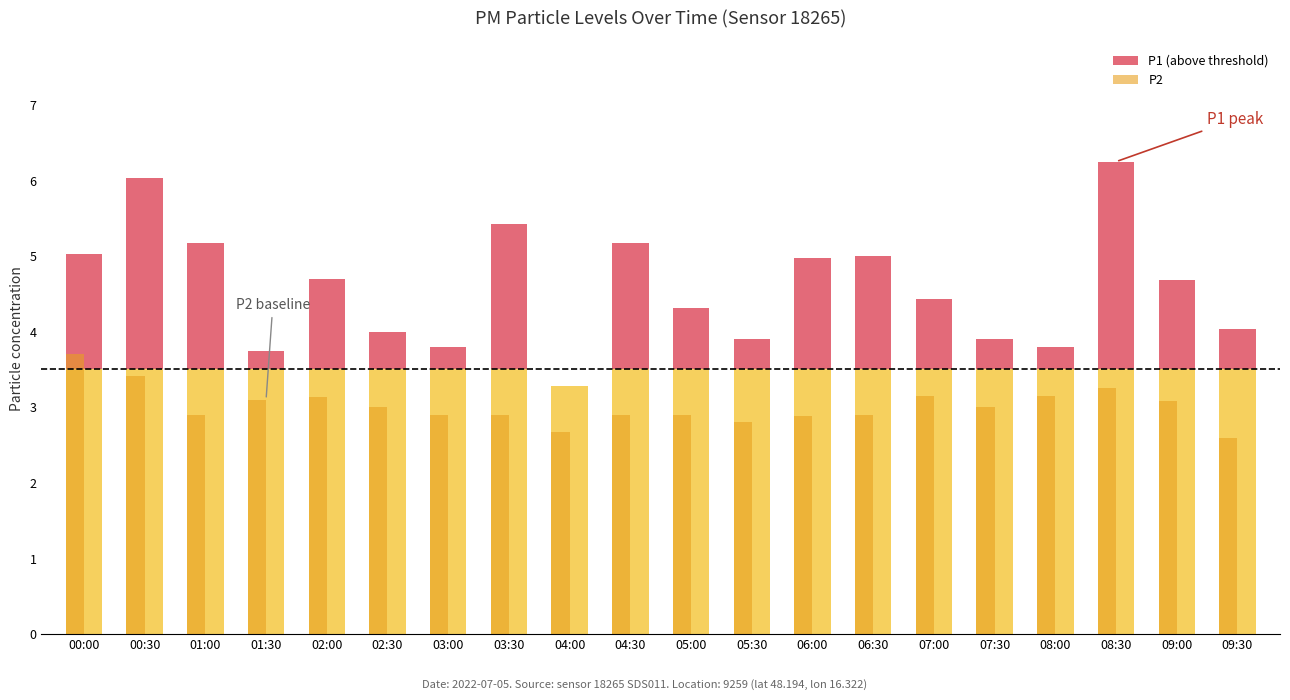

Reading left to right, transcribe all the data shown in this chart.

P1: 5.0	6.0	5.2	3.8	4.7	4.0	3.8	5.4	3.3	5.2	4.3	3.9	5.0	5.0	4.4	3.9	3.8	6.2	4.7	4.0
P2: 3.7	3.4	2.9	3.1	3.1	3.0	2.9	2.9	2.7	2.9	2.9	2.8	2.9	2.9	3.1	3.0	3.1	3.2	3.1	2.6